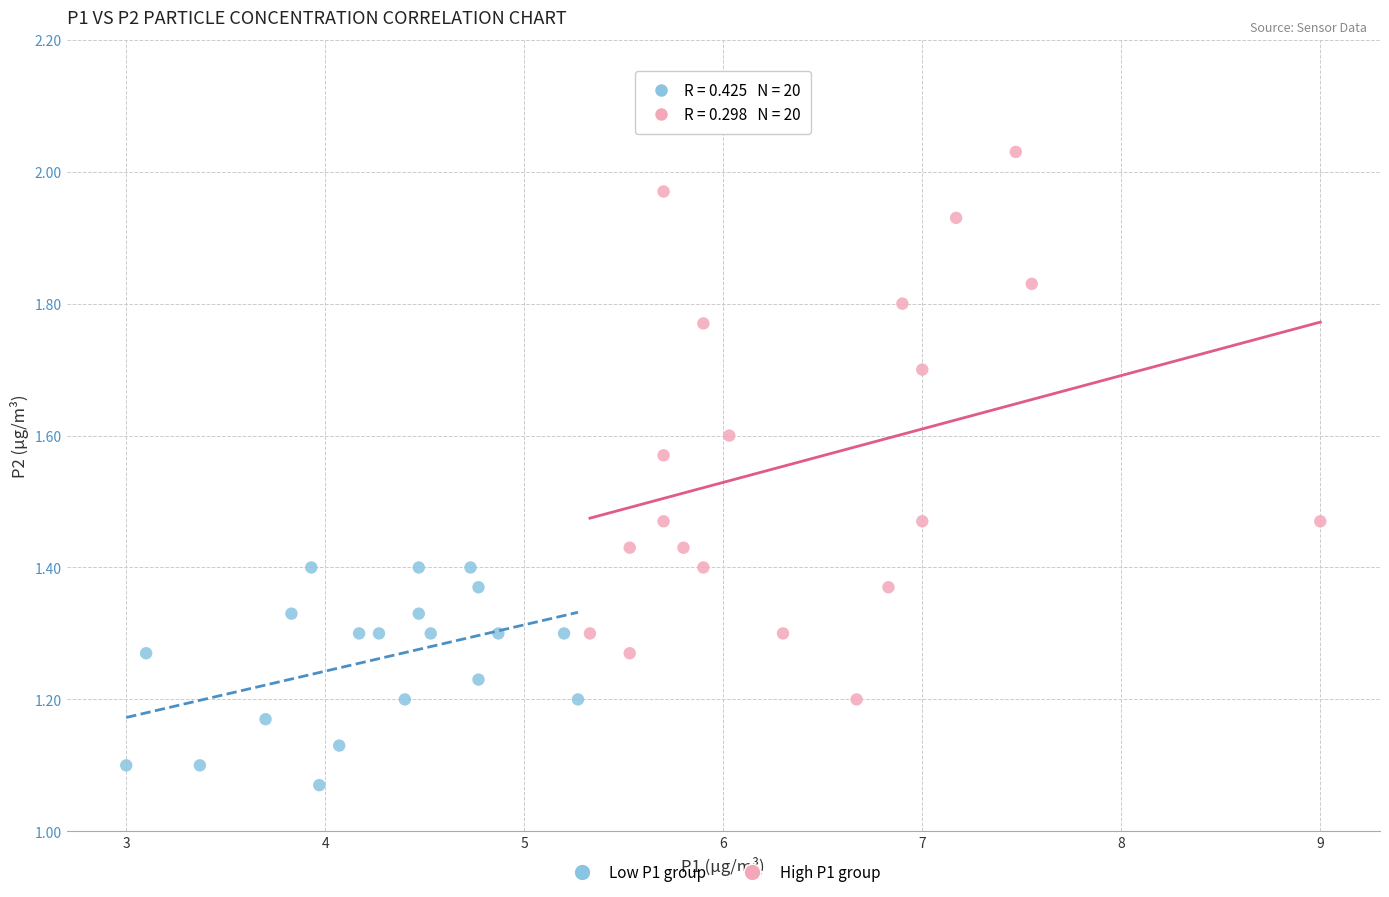

Which series has the largest Y range (max minus min)?

High P1 group